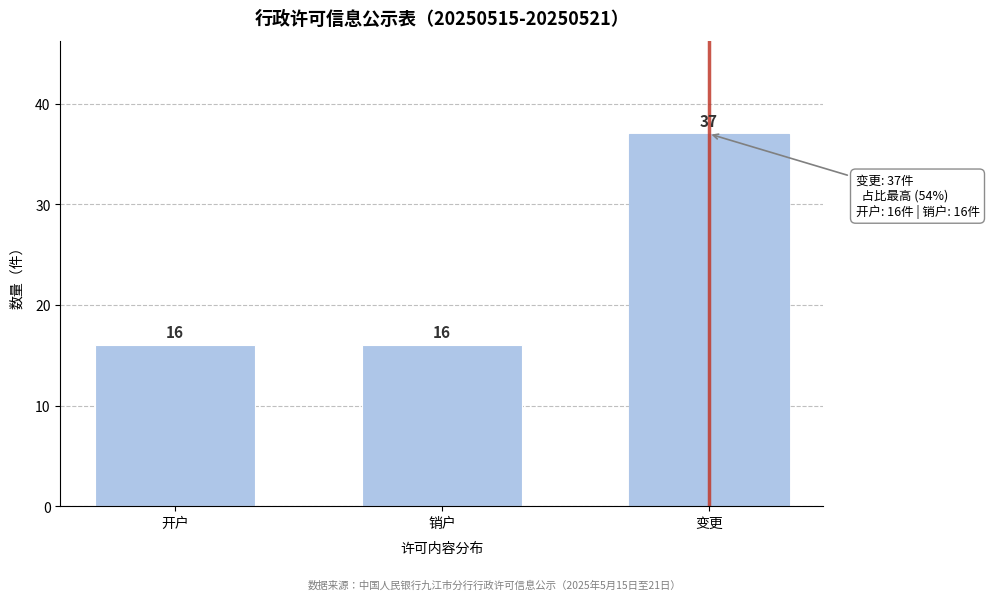

Reading left to right, what are all the values shown in this chart?

16	16	37